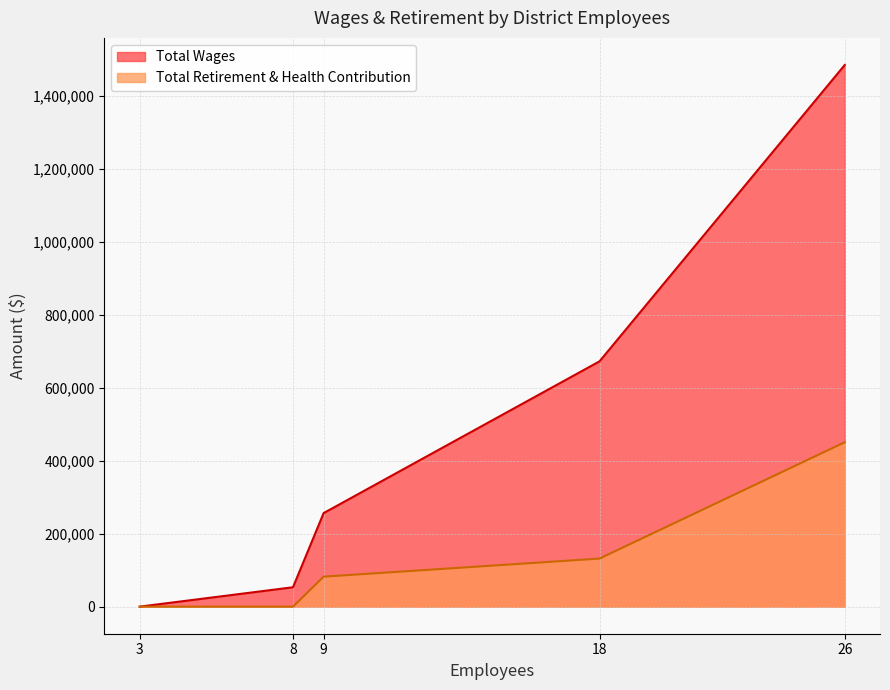

The Total Wages series shows 438328 at 9. True or false?

False